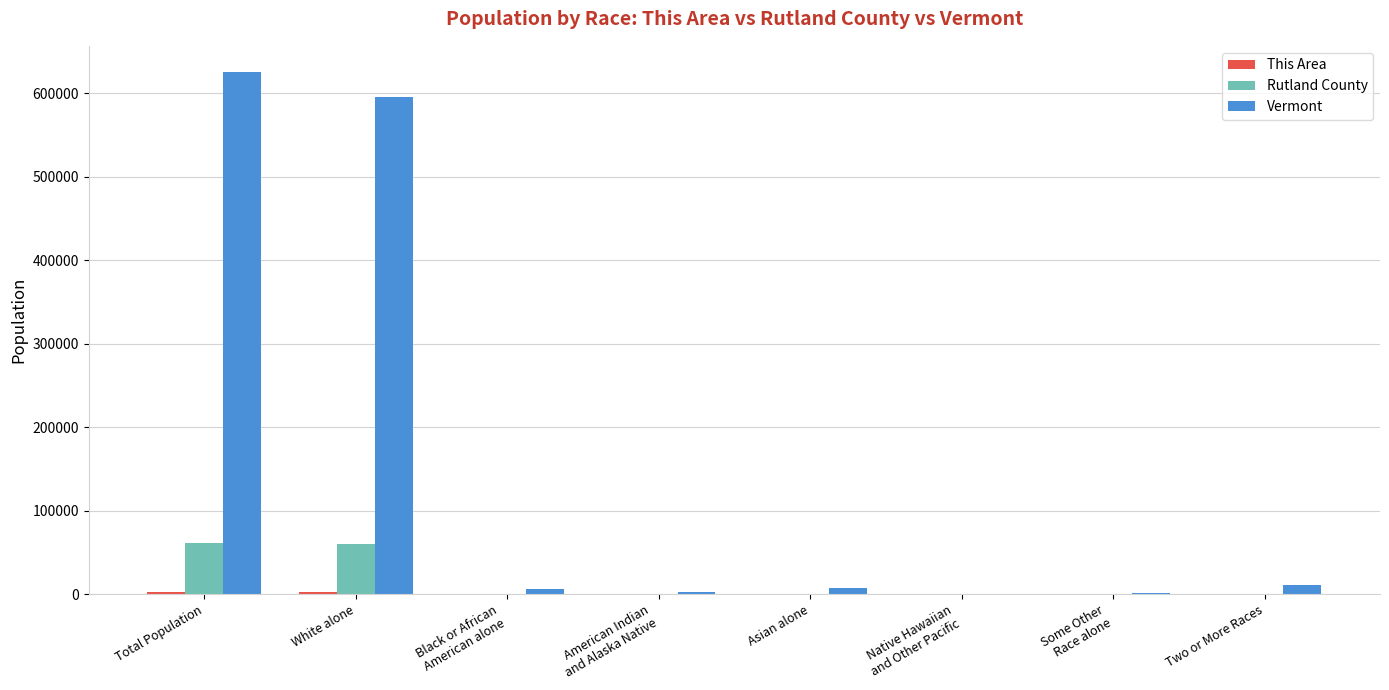

What is the sum of all Vermont values?

1251482